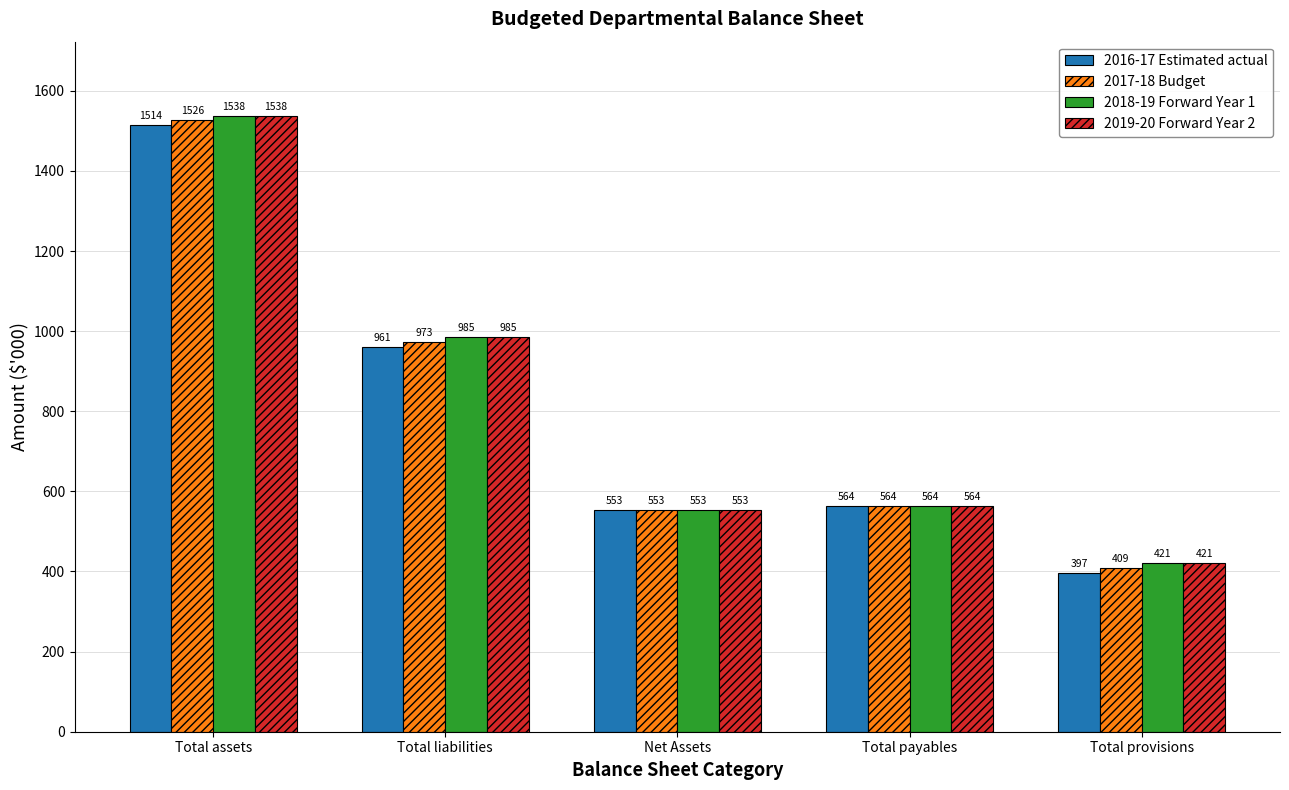

List the labels in order of 2017-18 Budget value, smallest first.

Total provisions, Net Assets, Total payables, Total liabilities, Total assets